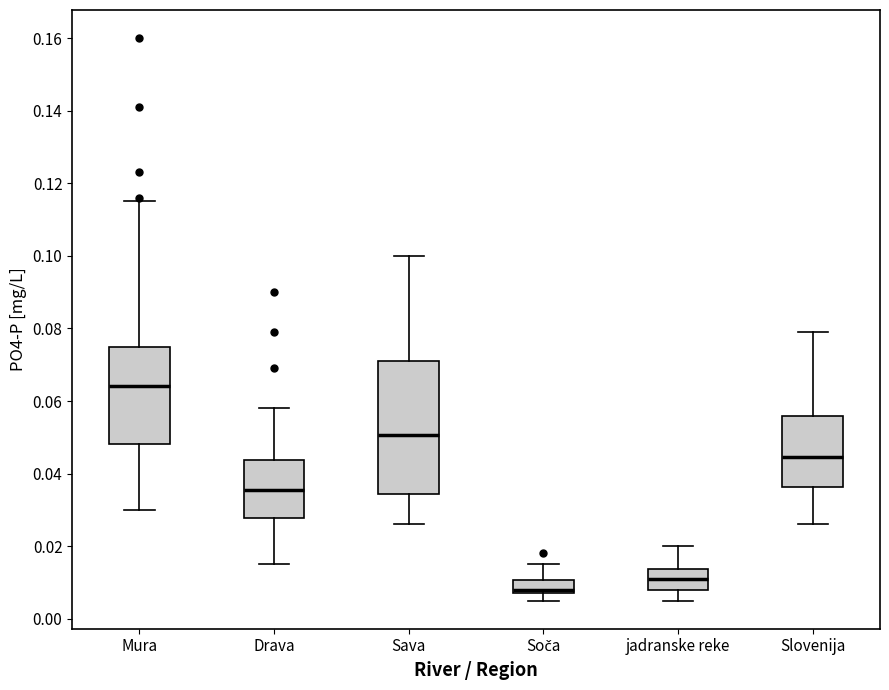

Where is the lower edge of the box for Sava on the y-axis? The values are not printed on the chart, so give them approximately, as read against the axis.

0.034